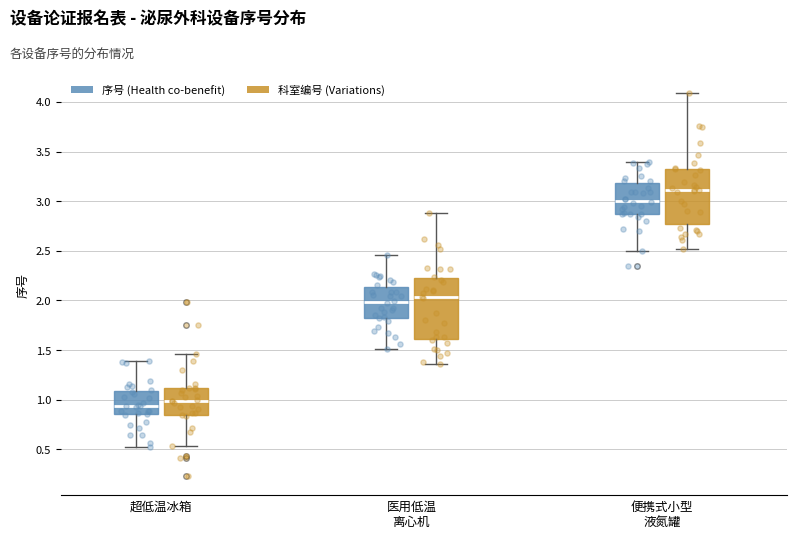

Comparing the boxes themselves (not the whiskers), which one is the tallest?

医用低温 离心机 (科室编号 (Variations))